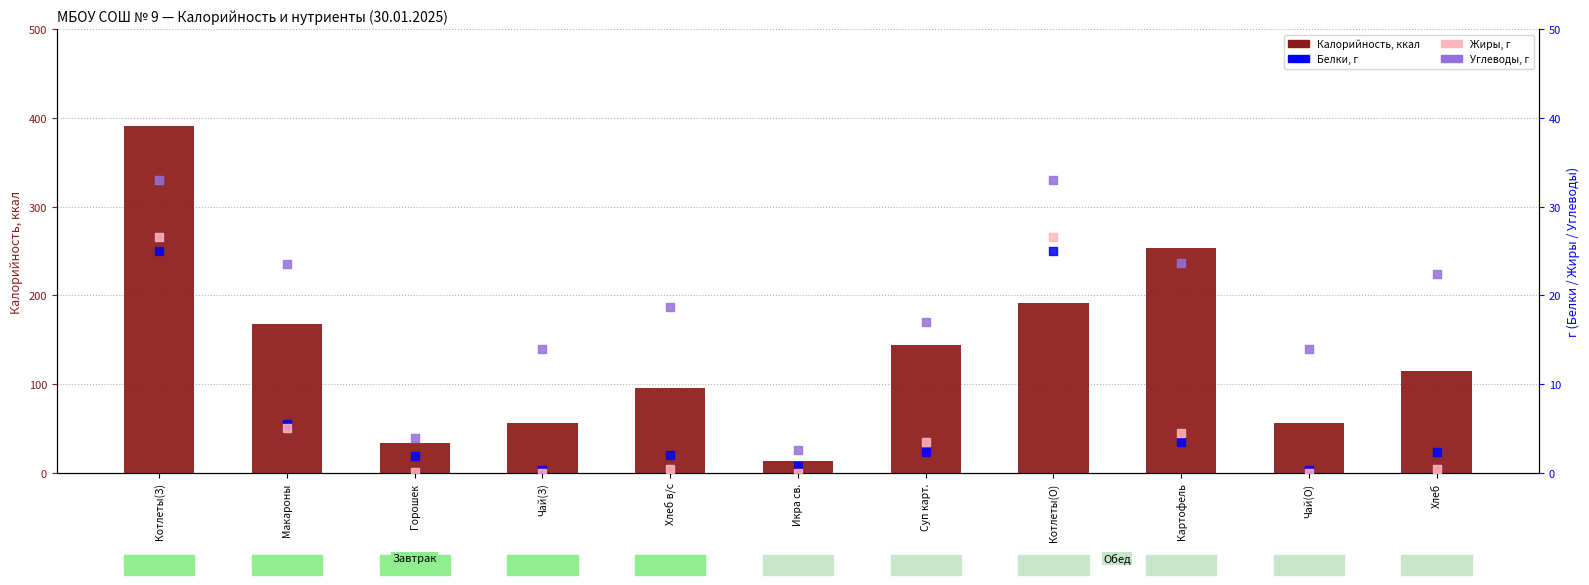

At which category is the sum across all series the highest?

Котлеты(З)